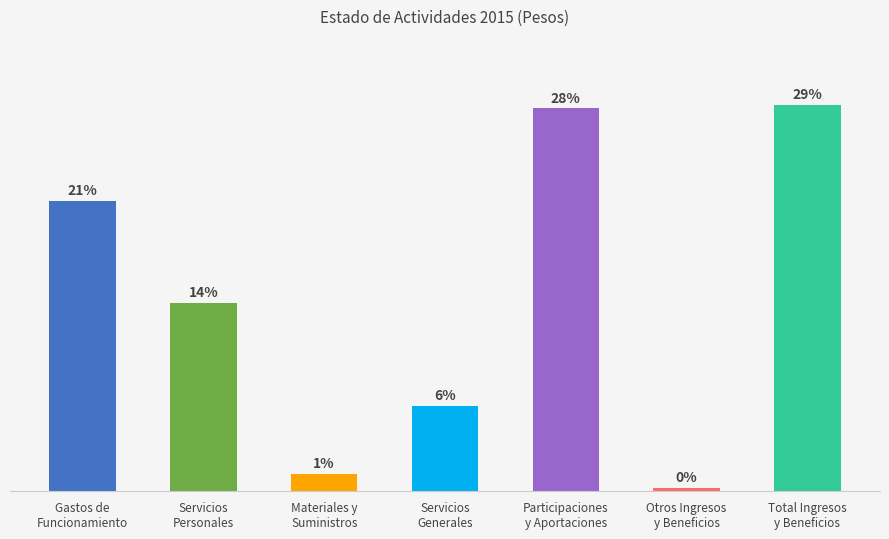

Are the bars horizontal?

No